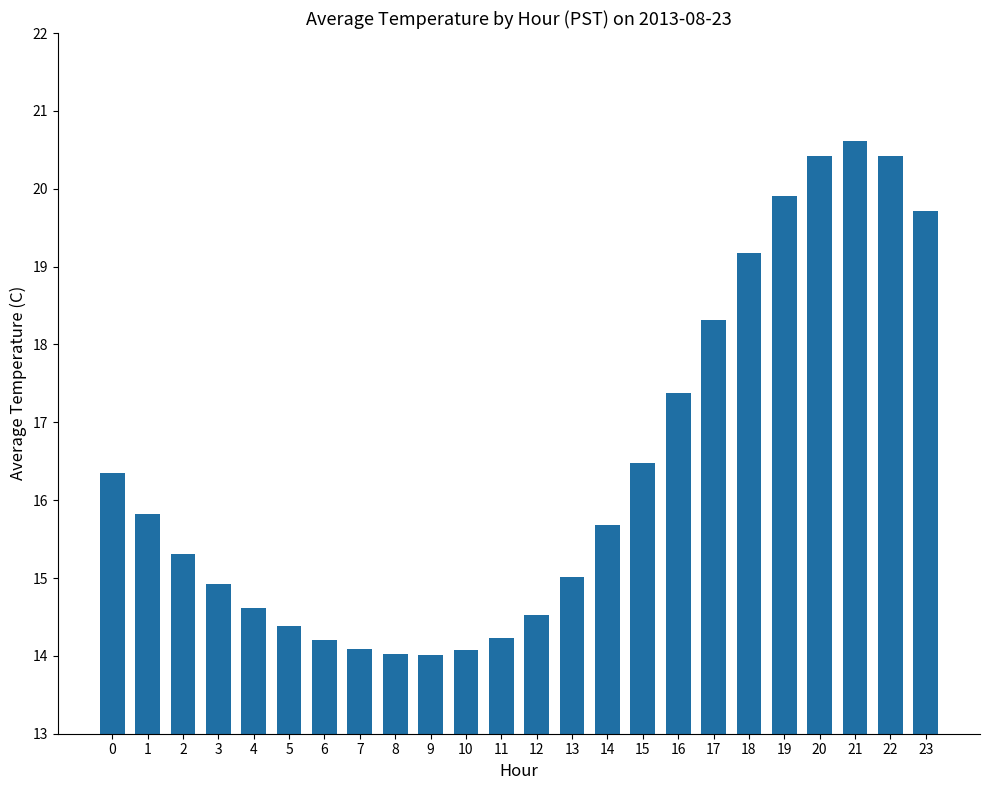

How many series are shown in this chart?

1